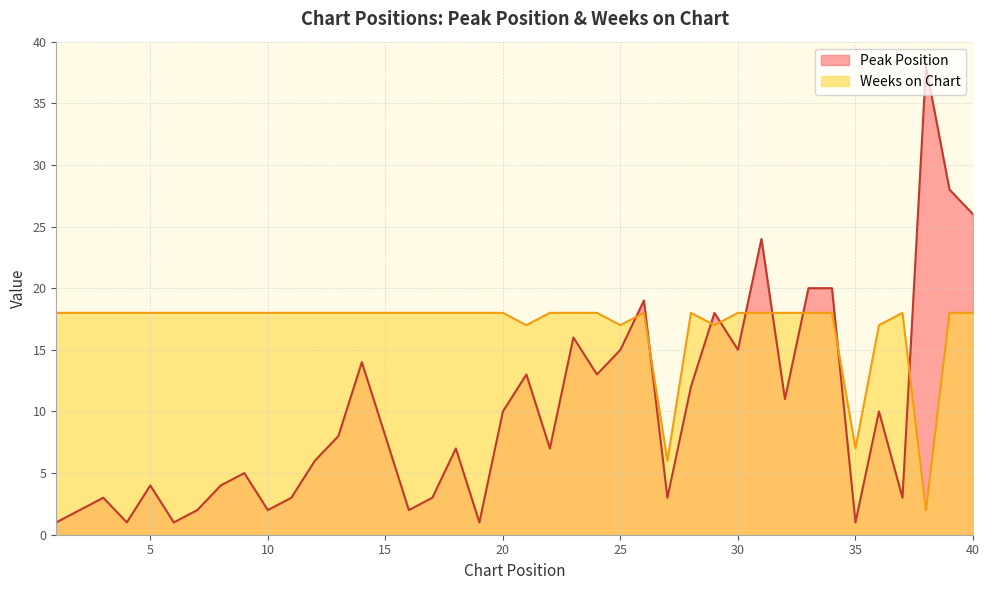

Read the Peak Position value at 6.

1